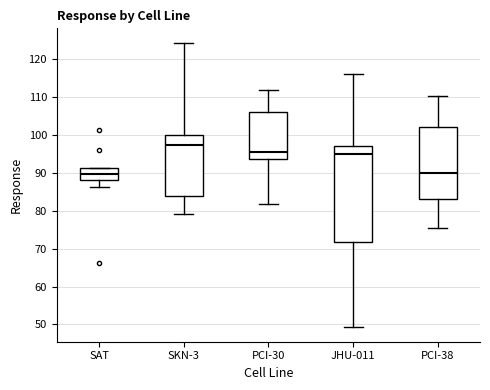

Reading left to right, read every box against the y-axis: the position of its median line, the range the box covers, and the ends of its whiskers. The values are not printed on the chart, so give them approximately, as read against the axis.

SAT: median 90, box 88 to 91, whiskers 86 to 91
SKN-3: median 97, box 84 to 100, whiskers 79 to 124
PCI-30: median 95, box 94 to 106, whiskers 82 to 112
JHU-011: median 95, box 72 to 97, whiskers 49 to 116
PCI-38: median 90, box 83 to 102, whiskers 76 to 110